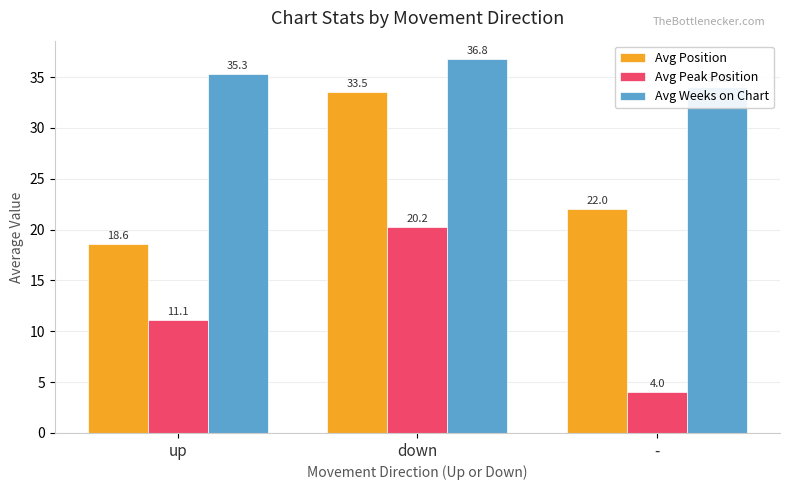

What is the total value across all series at -?

60.0